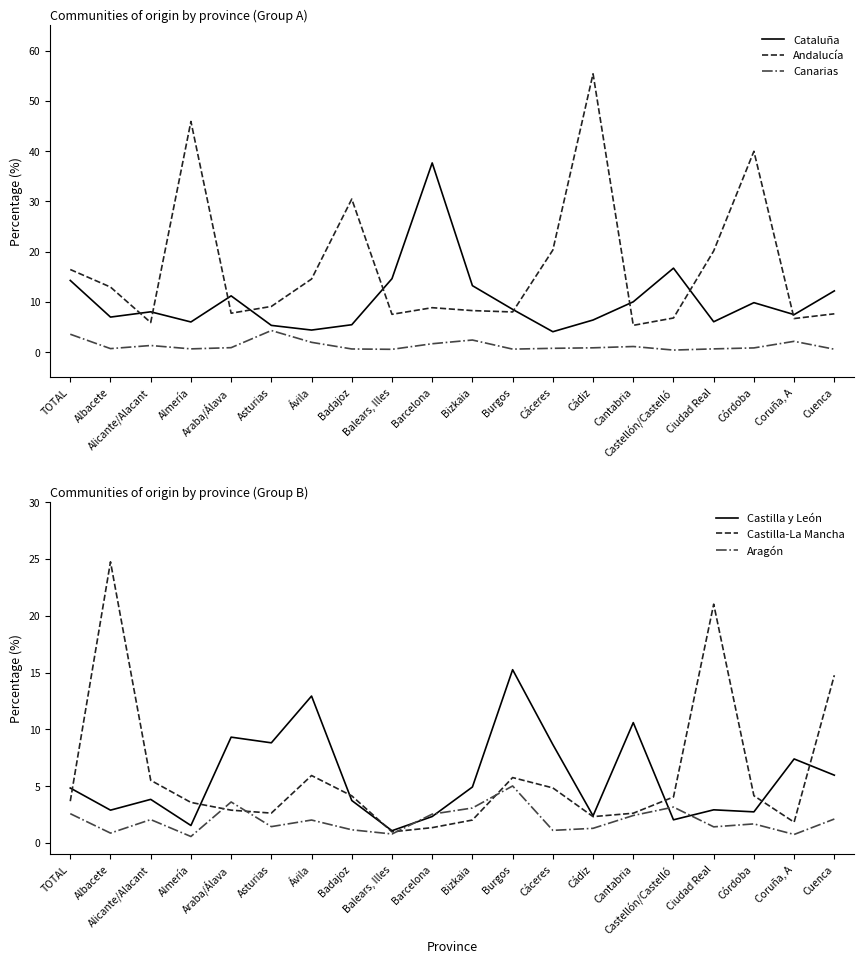

At which label does Andalucía reach its peak?

Cádiz